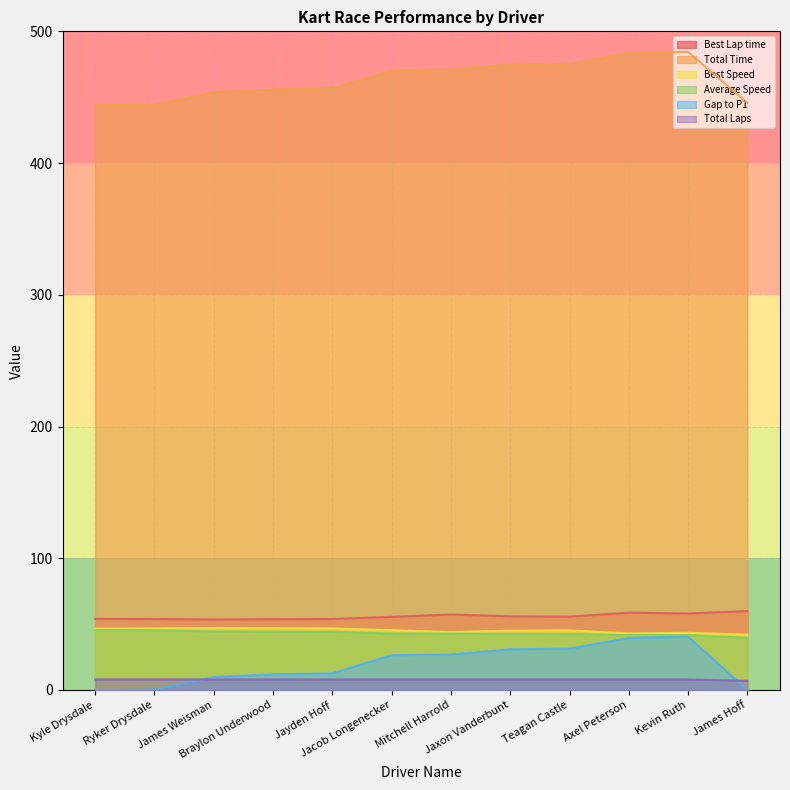

At which category does the chart reach its minimum across all series?

Kyle Drysdale